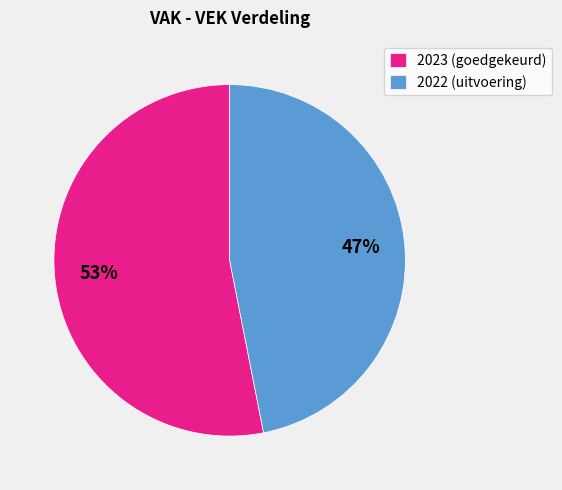

What is the smallest slice in the pie chart?

2022 (uitvoering)